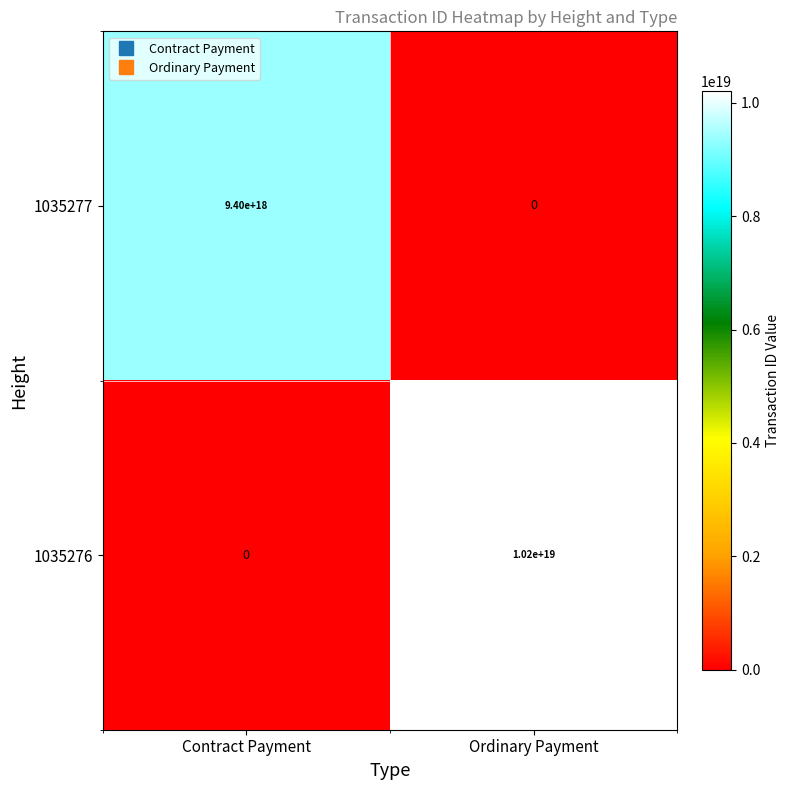

Which category has the lowest value in the 1035277 series?

Ordinary Payment